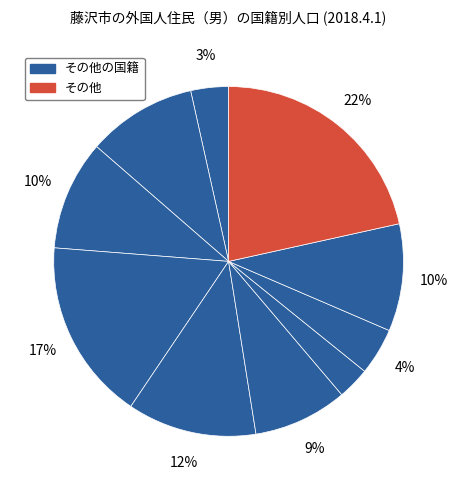

Count the number of slices in the pie.

10